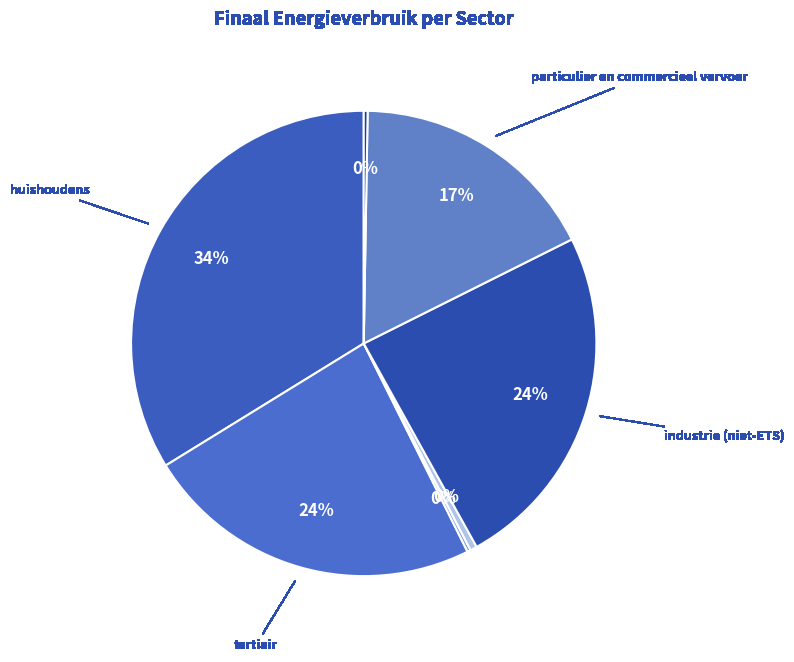

Count the number of slices in the pie.

7